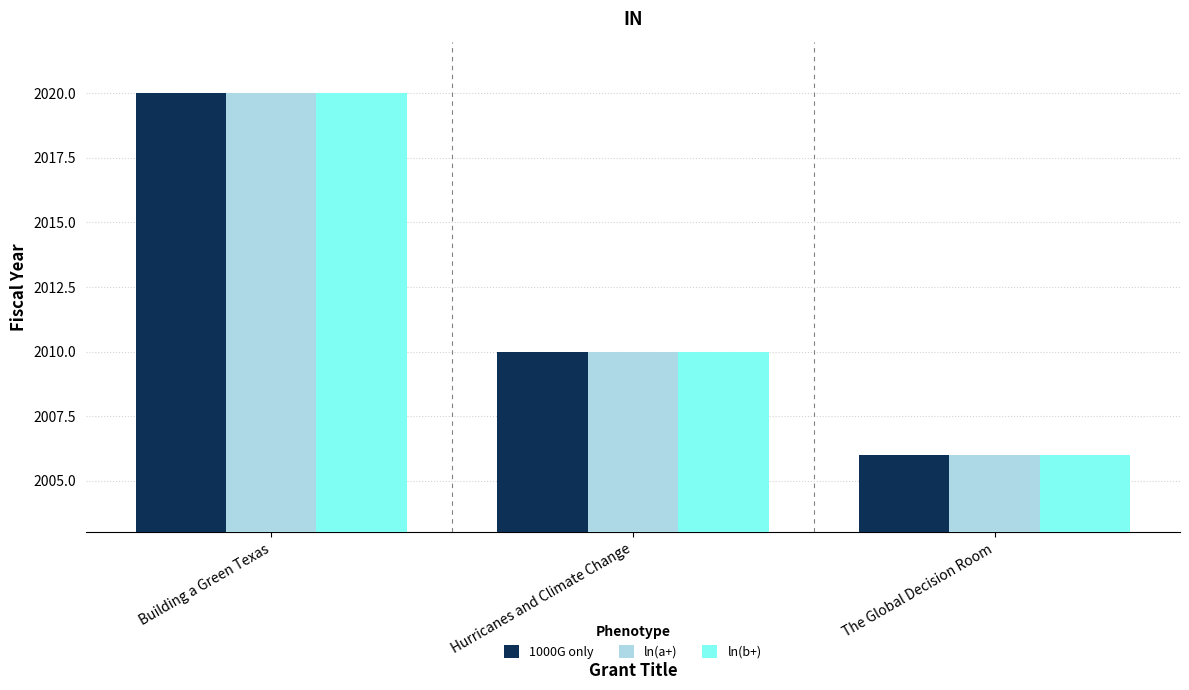

Rank the categories by ln(a+) value from highest to lowest.

Building a Green Texas, Hurricanes and Climate Change, The Global Decision Room